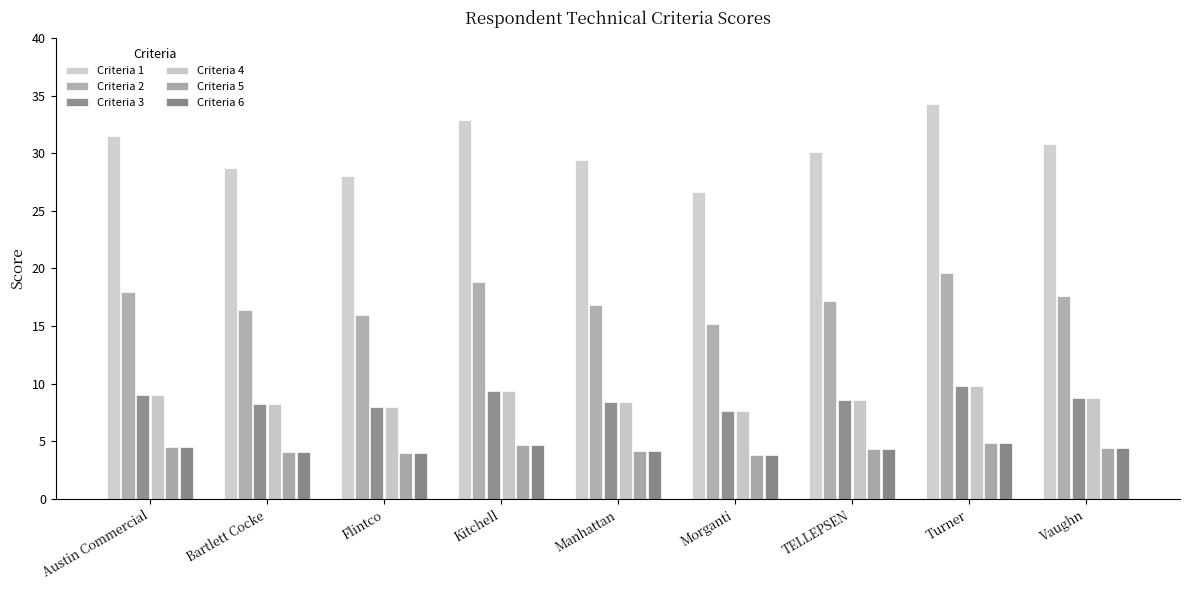

Rank the categories by Criteria 3 value from highest to lowest.

Turner, Kitchell, Austin Commercial, Vaughn, TELLEPSEN, Manhattan, Bartlett Cocke, Flintco, Morganti